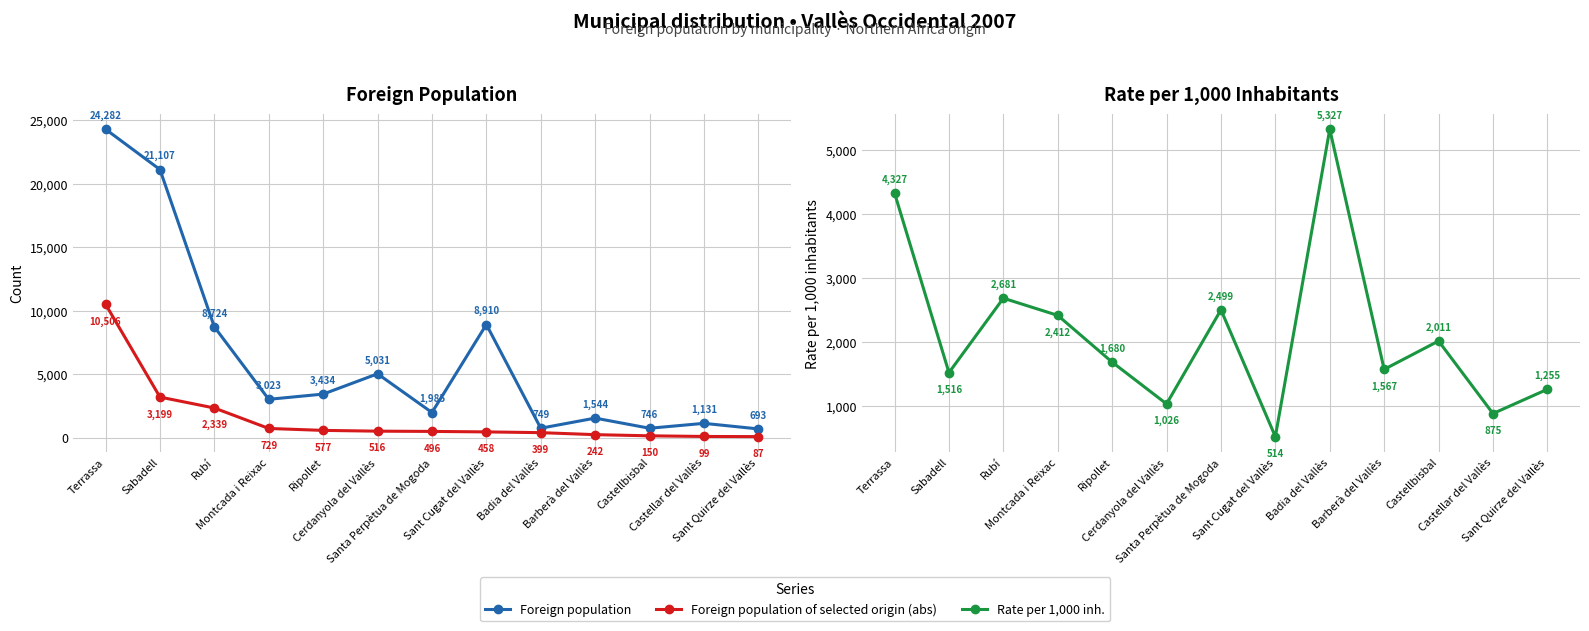

Which category has the highest value in the Foreign population series?

Terrassa